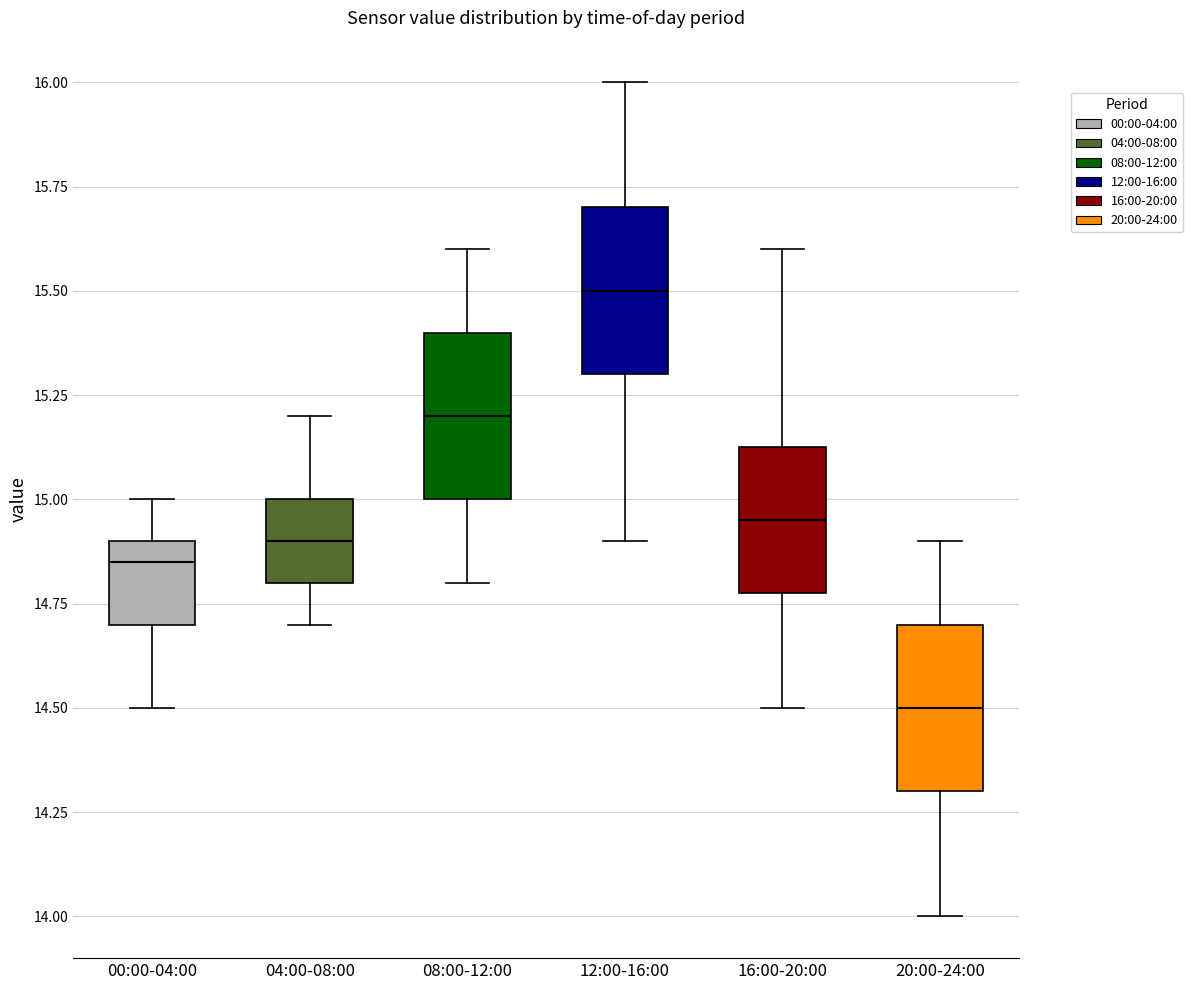

Reading left to right, transcribe this box plot: for each box, give where its median line is, the range the box spans, and where its two whiskers end, as read against the y-axis. The values are not printed on the chart, so give them approximately, as read against the axis.

00:00-04:00: median 14.85, box 14.70 to 14.90, whiskers 14.50 to 15.00
04:00-08:00: median 14.90, box 14.80 to 15.00, whiskers 14.70 to 15.20
08:00-12:00: median 15.20, box 15.00 to 15.40, whiskers 14.80 to 15.60
12:00-16:00: median 15.50, box 15.30 to 15.70, whiskers 14.90 to 16.00
16:00-20:00: median 14.95, box 14.80 to 15.15, whiskers 14.50 to 15.60
20:00-24:00: median 14.50, box 14.30 to 14.70, whiskers 14.00 to 14.90